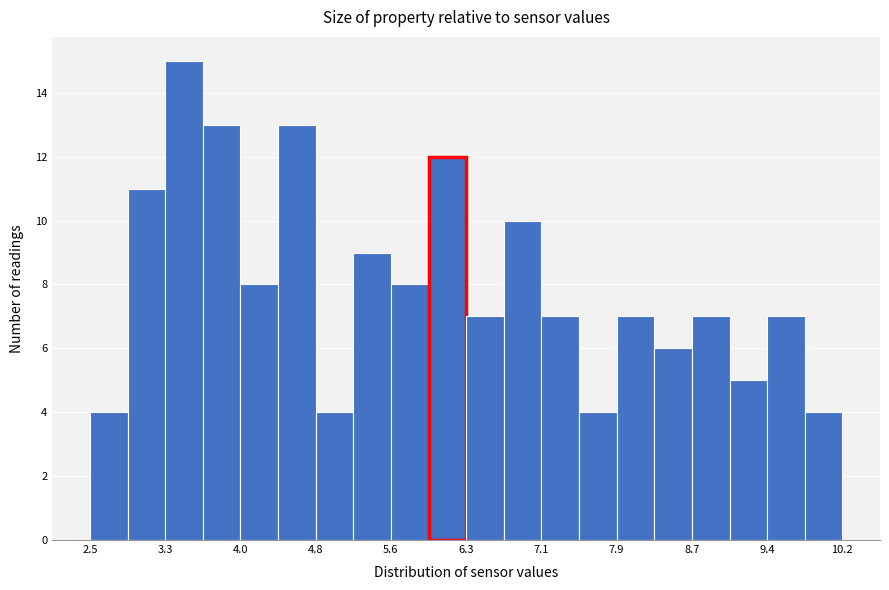

Read against the x-axis, roughly where is the centre of the tallest bar?

3.5